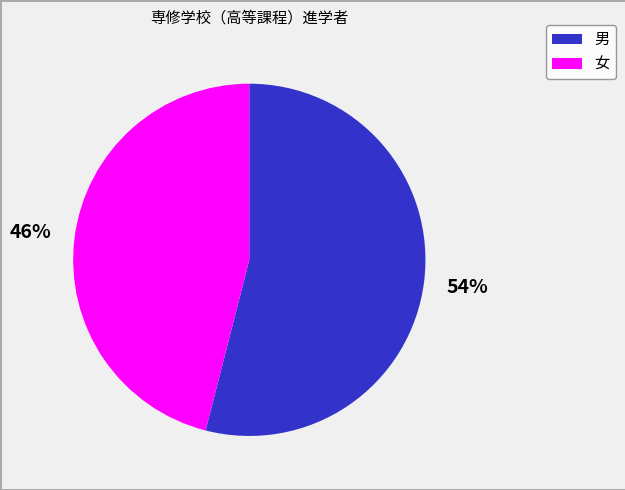

What percentage is the 女 slice, to the nearest percent?

46%